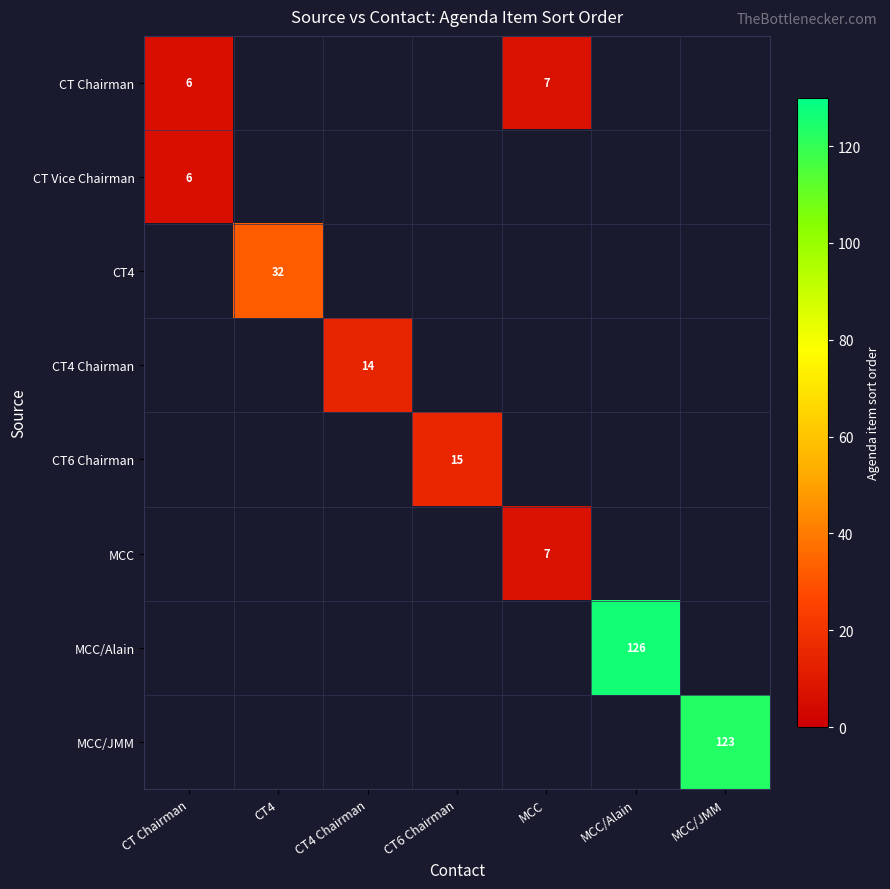

At how many categories does at least one series exceed 67?

2